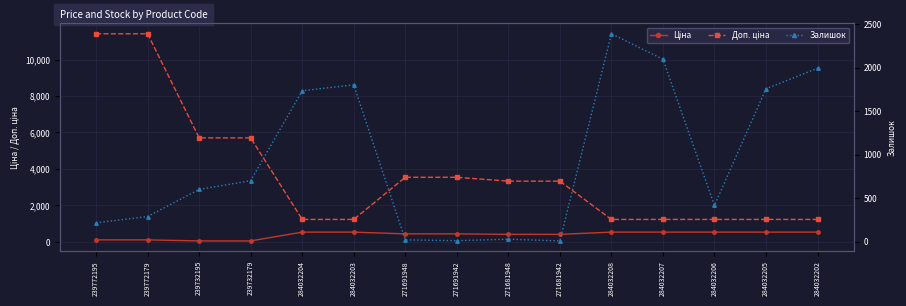

At which label does Доп. ціна reach its minimum?

284032204